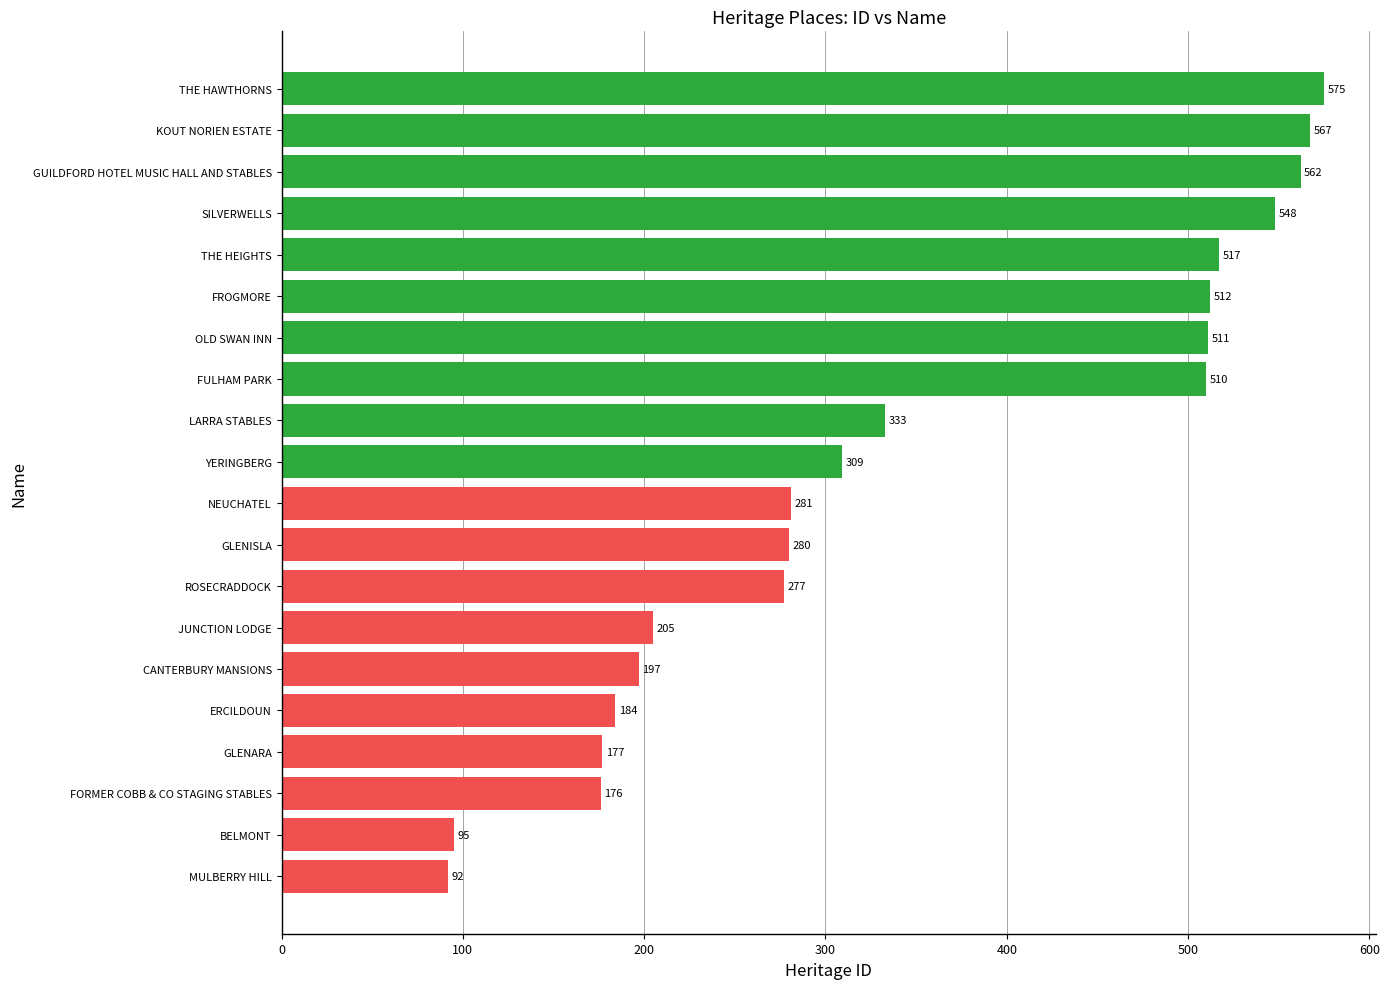

How many data points are less than 309?

10